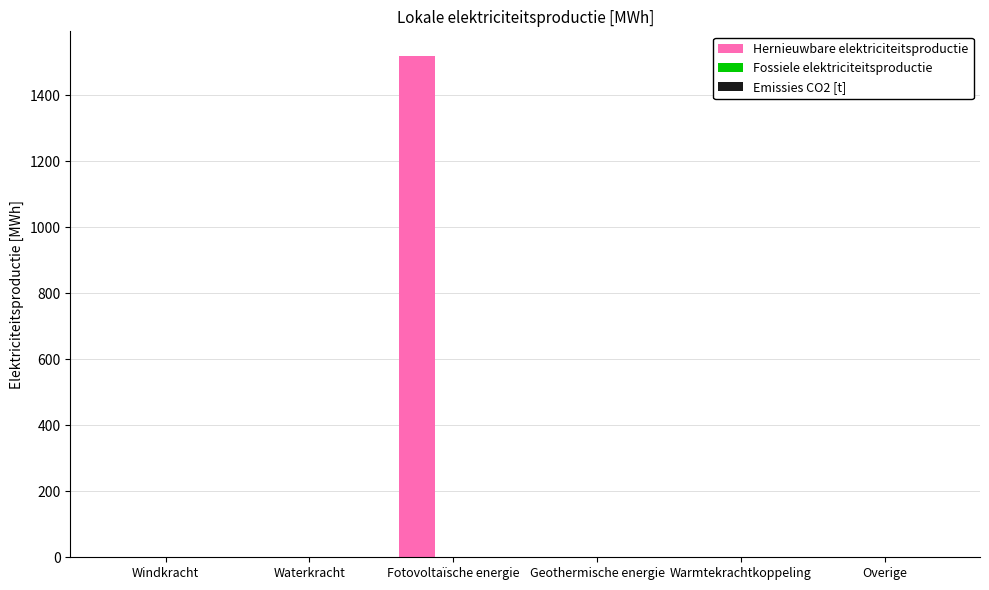

Are the bars horizontal?

No